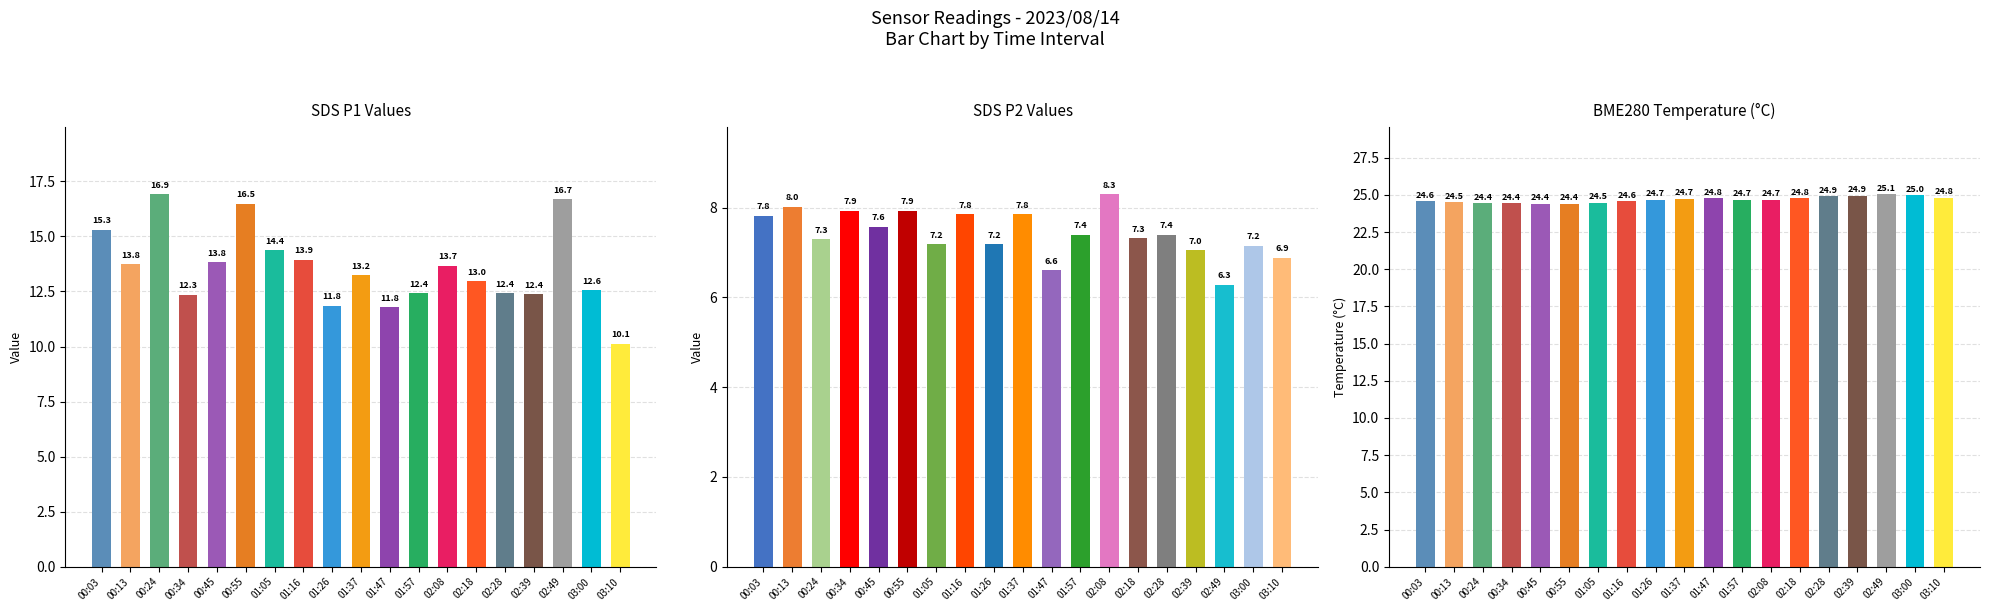

What is the difference between the highest and lowest values at 03:10?

17.9